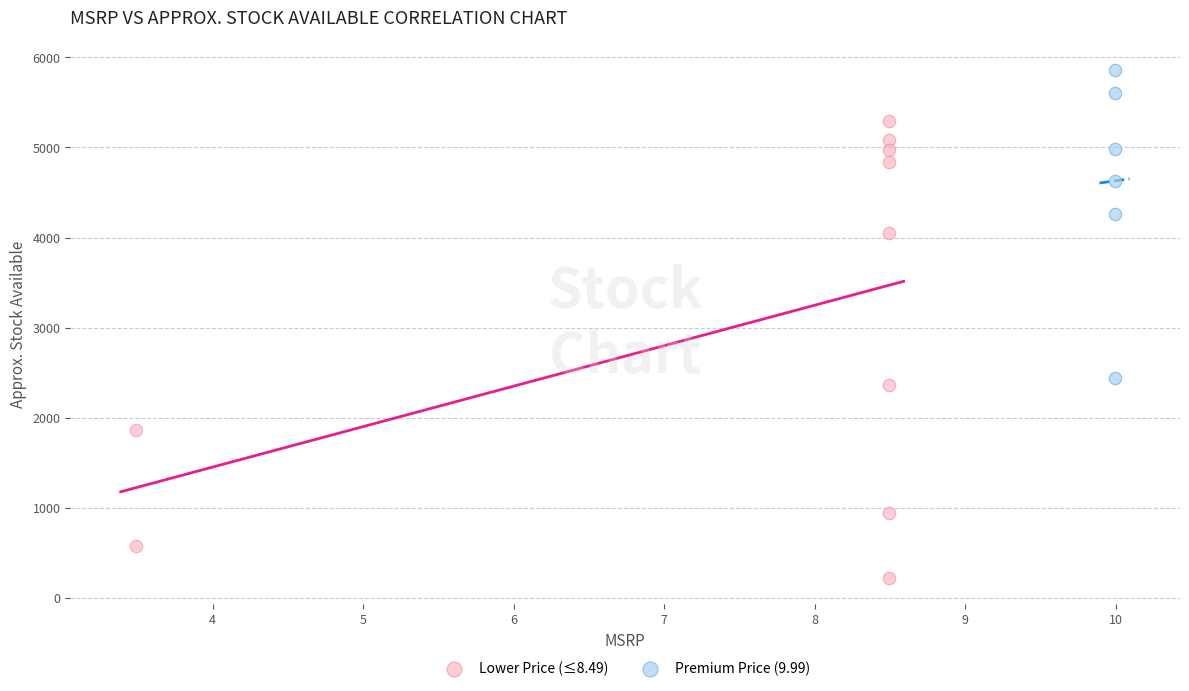

Which series contains the lowest Y value?

Lower Price (≤8.49)